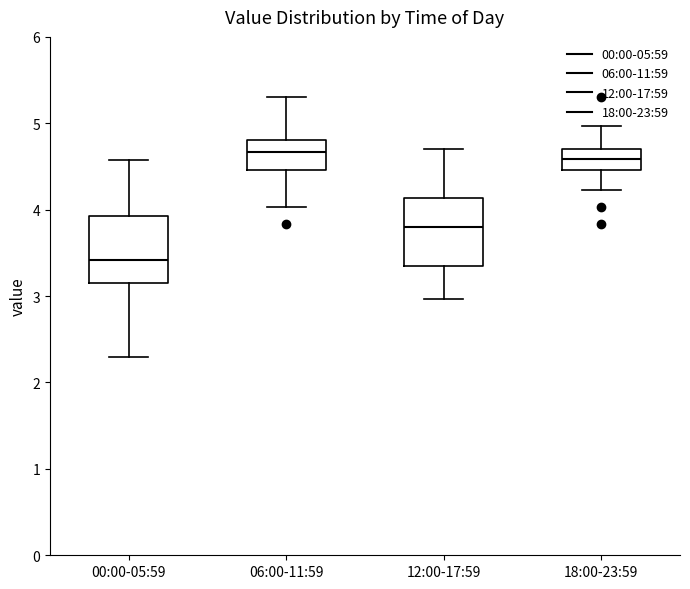

Where is the upper edge of the box for 00:00-05:59 on the y-axis? The values are not printed on the chart, so give them approximately, as read against the axis.

3.9